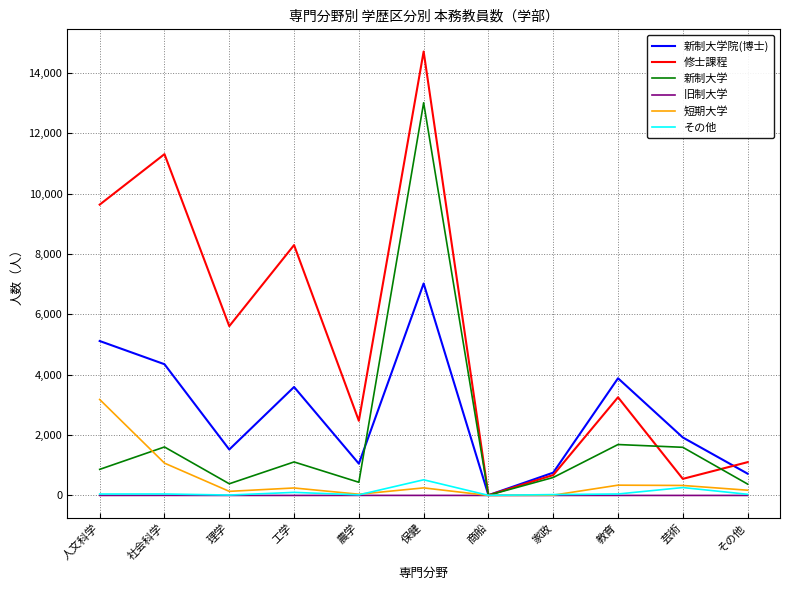

What is the maximum value for 新制大学?

13006